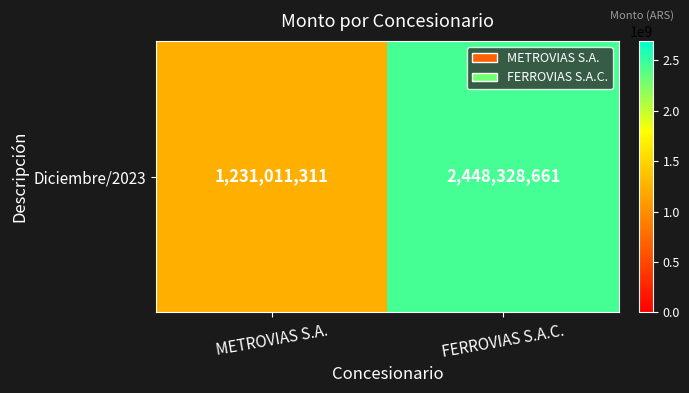

List the labels in order of value, smallest first.

METROVIAS S.A., FERROVIAS S.A.C.